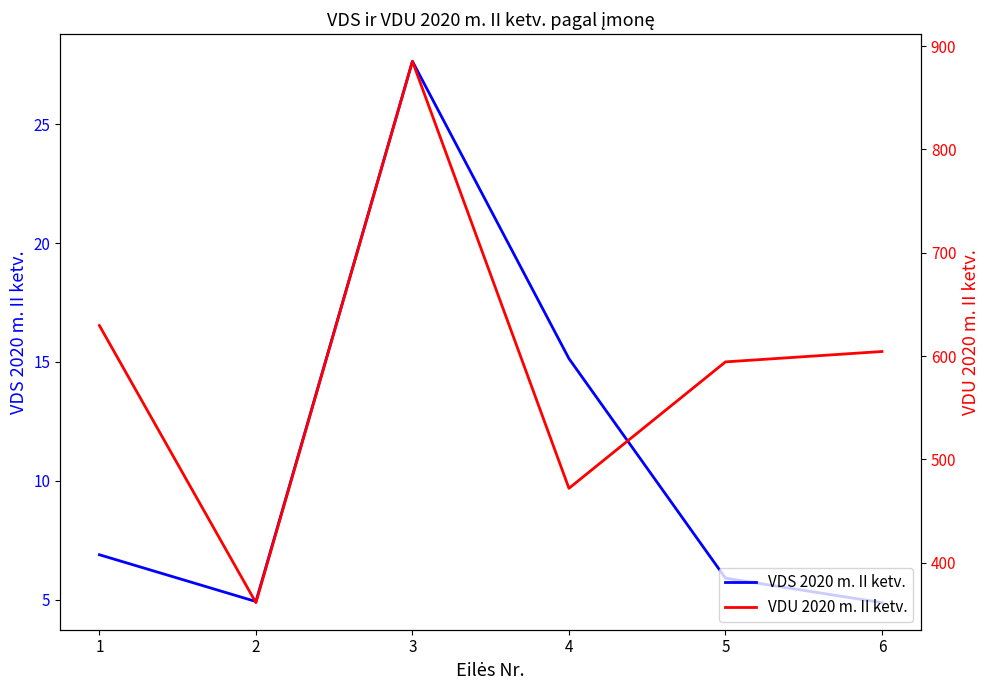

The VDS 2020 m. II ketv. series shows 41.5 at 3. True or false?

False